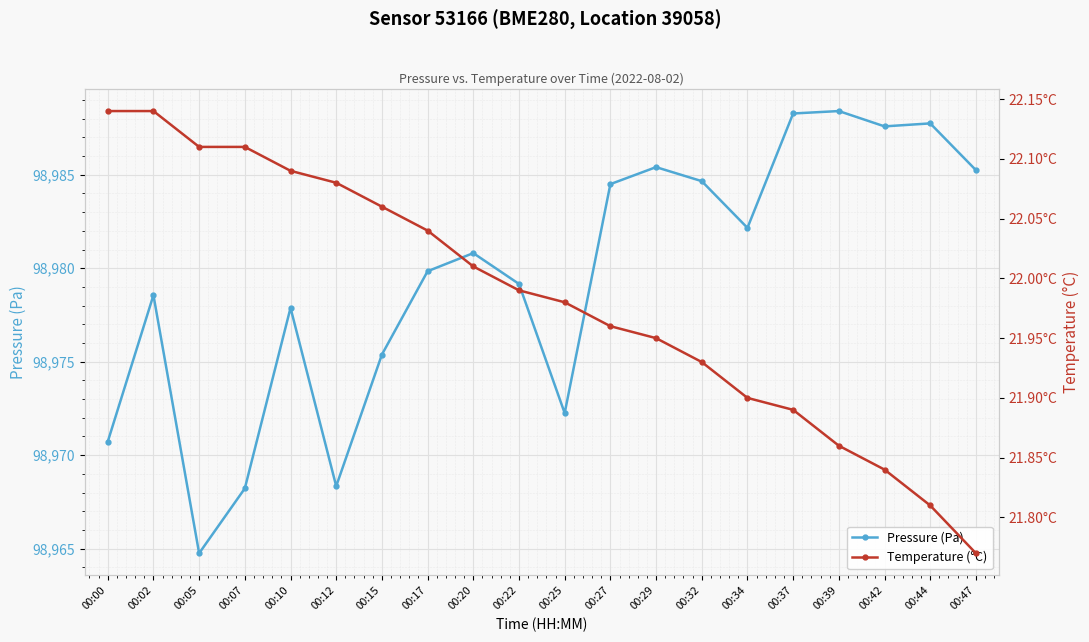

Which series has the largest total across all categories?

Pressure (Pa)